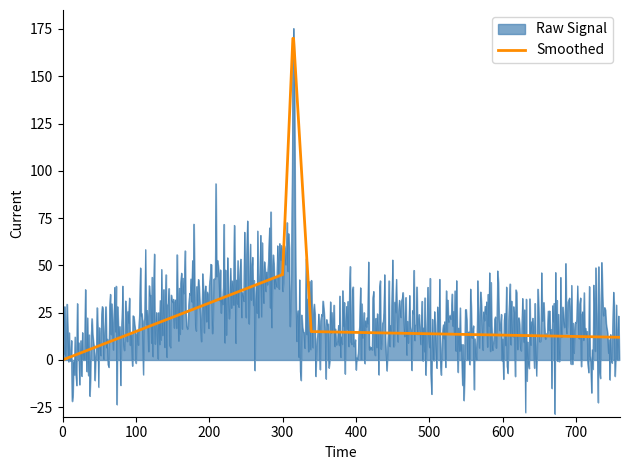

What is the greatest value displayed?

175.3